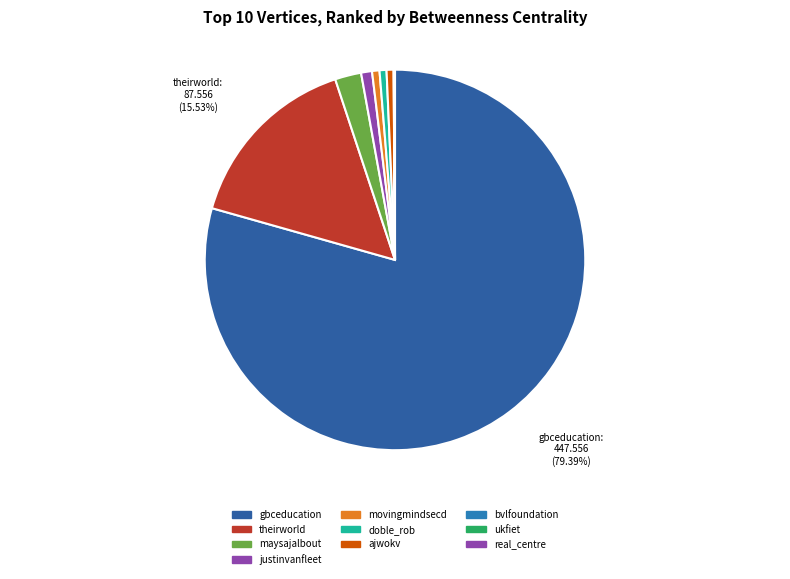

To the nearest percent, what is the average slice percentage?

10%